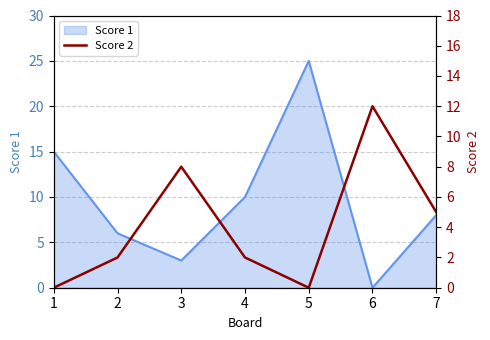

Where is Score 1 nearest to the value 12?

4